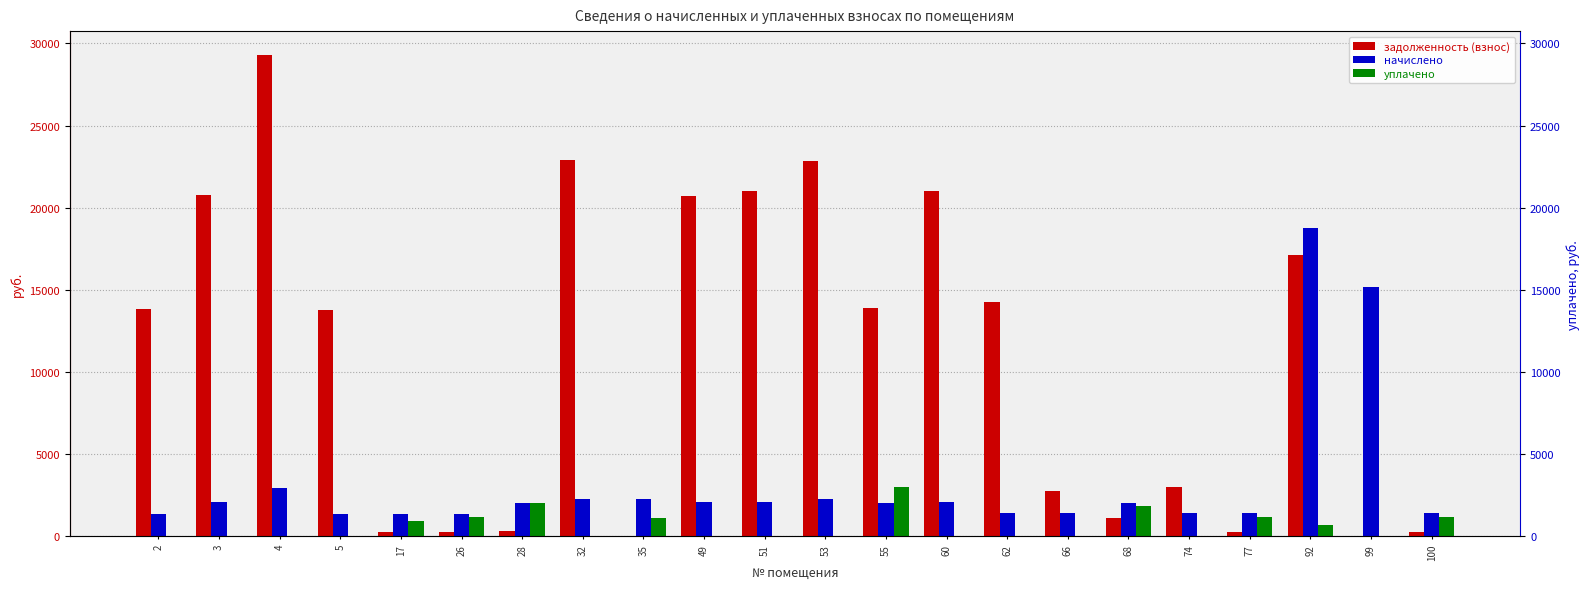

True or false: уплачено has a value of 348.9 at 92.

False